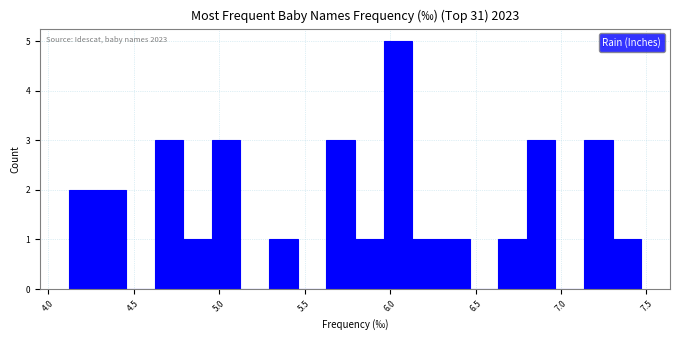

Read against the x-axis, roughly where is the centre of the tallest bar?

6.05